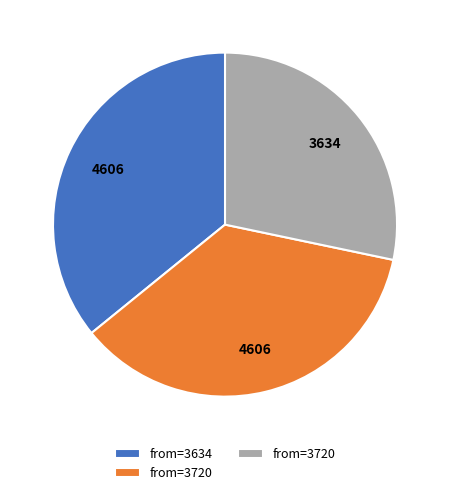

Is there any slice that represents more than half of the pie?

No